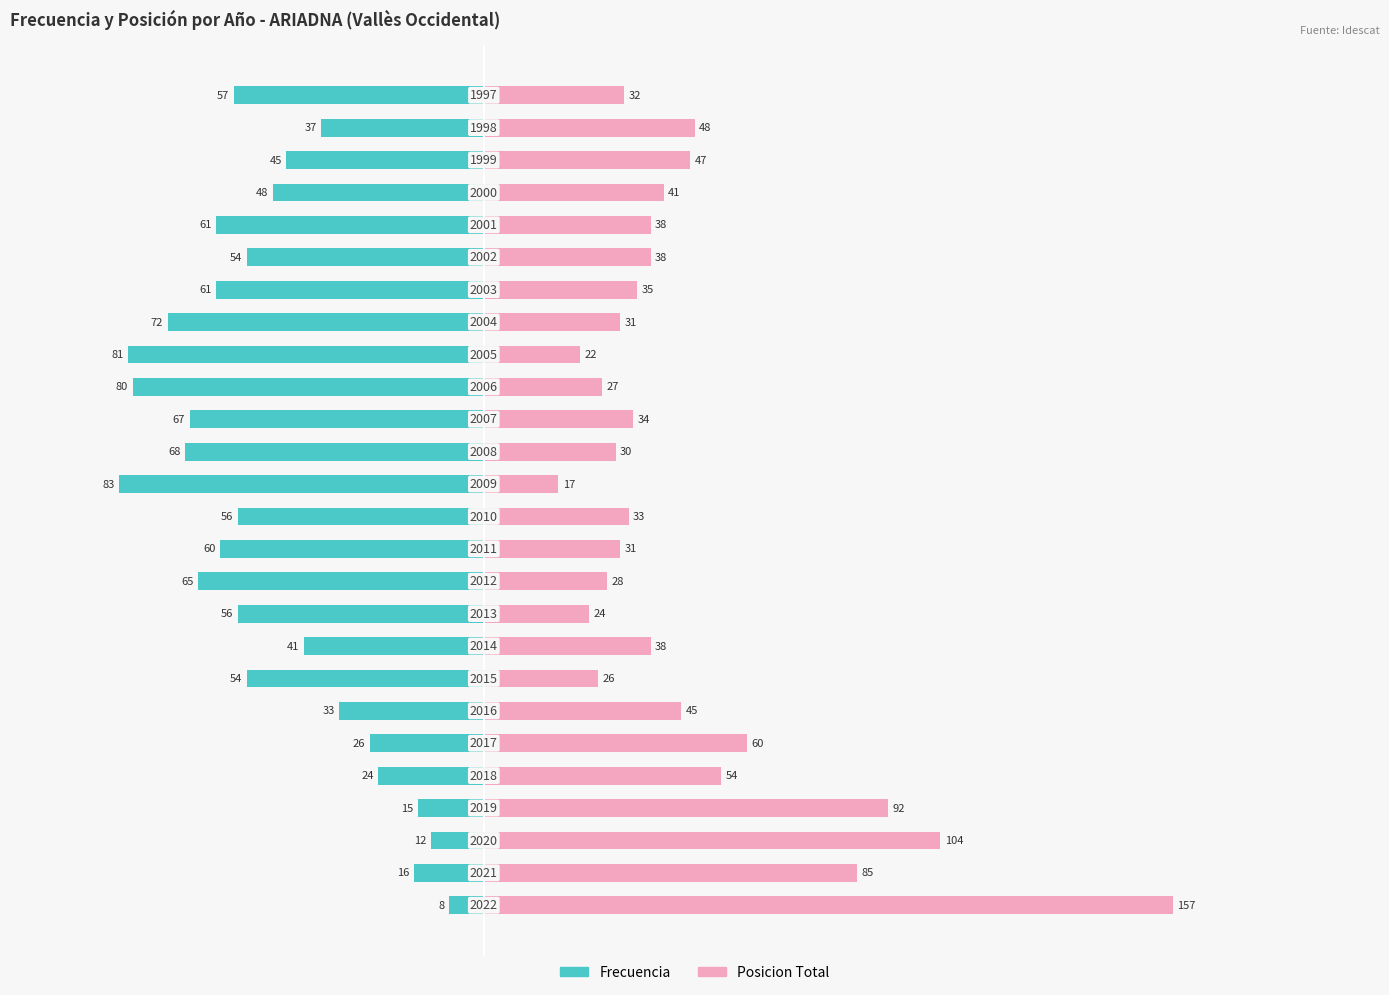

Which series has the largest range (max minus min)?

Posicion Total